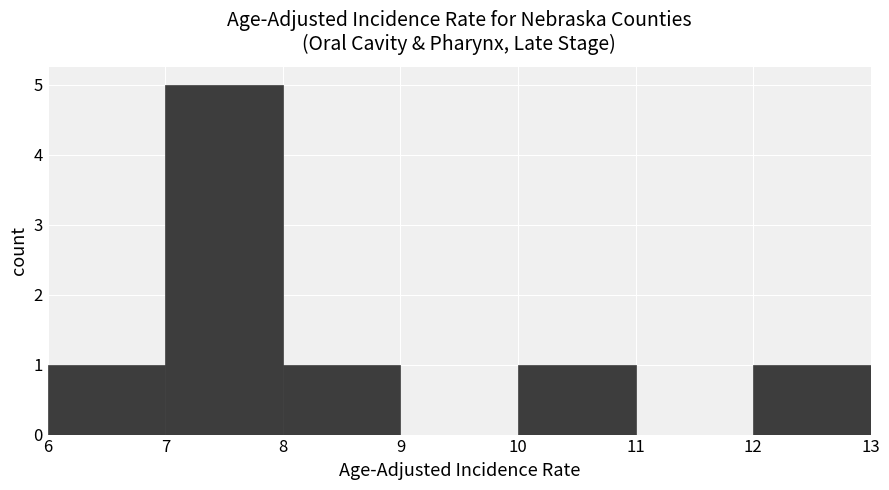

Reading left to right, transcribe this chart: for each bar, give the range it covers on the x-axis and its height. The values are not printed on the chart, so give them approximately, as read against the axis.

6 to 7: 1
7 to 8: 5
8 to 9: 1
9 to 10: 0
10 to 11: 1
11 to 12: 0
12 to 13: 1